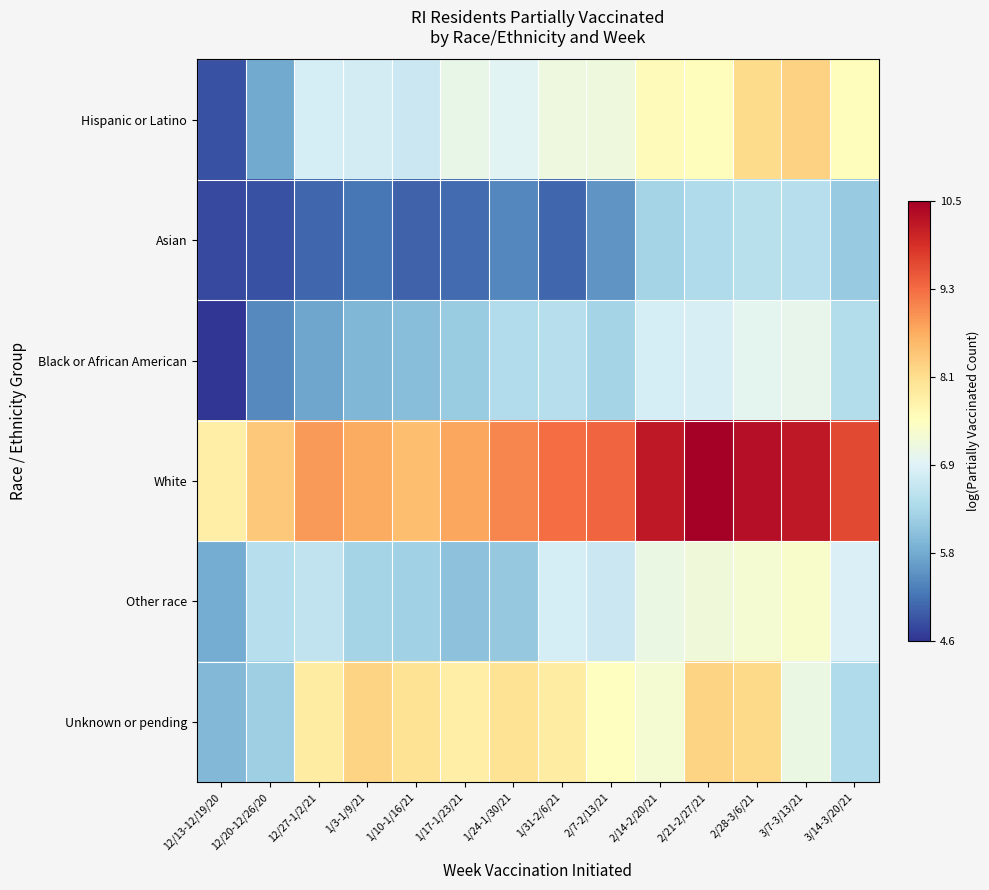

At which category is the sum across all series the highest?

2/28-3/6/21